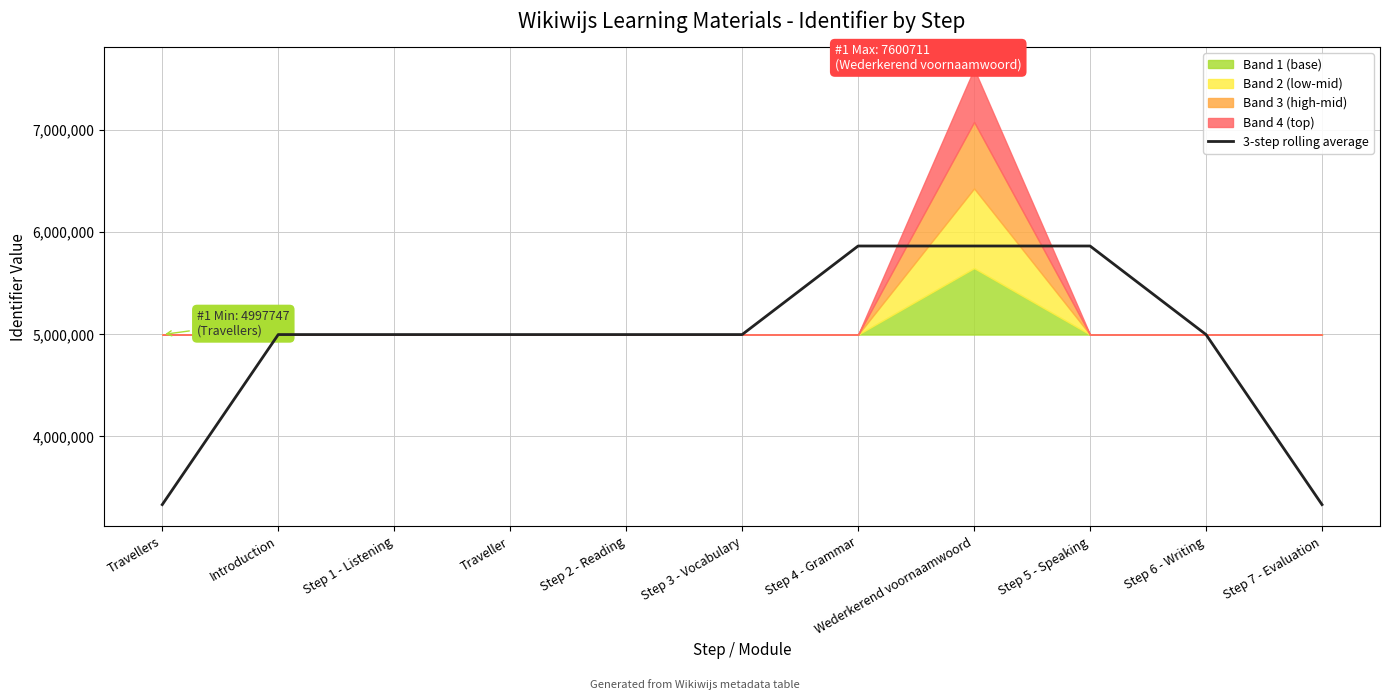

How many lines are shown in the chart?

1